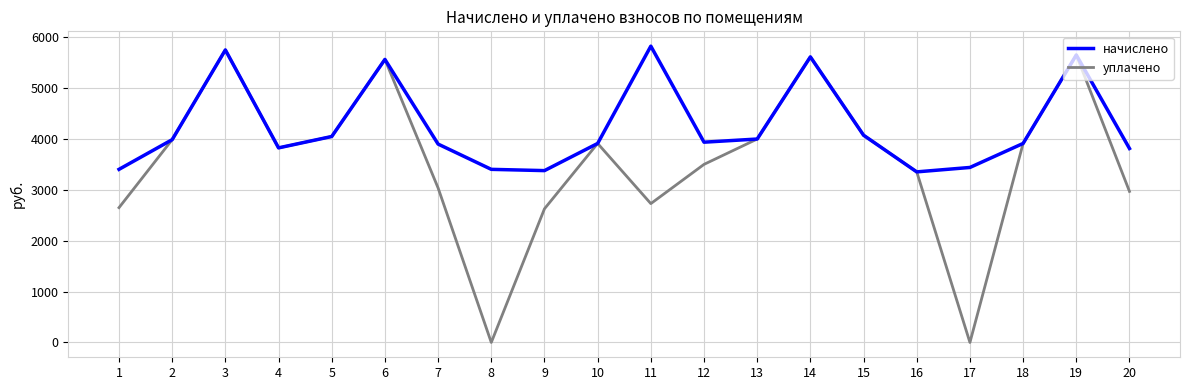

True or false: начислено has a value of 3353.4 at 16.

True